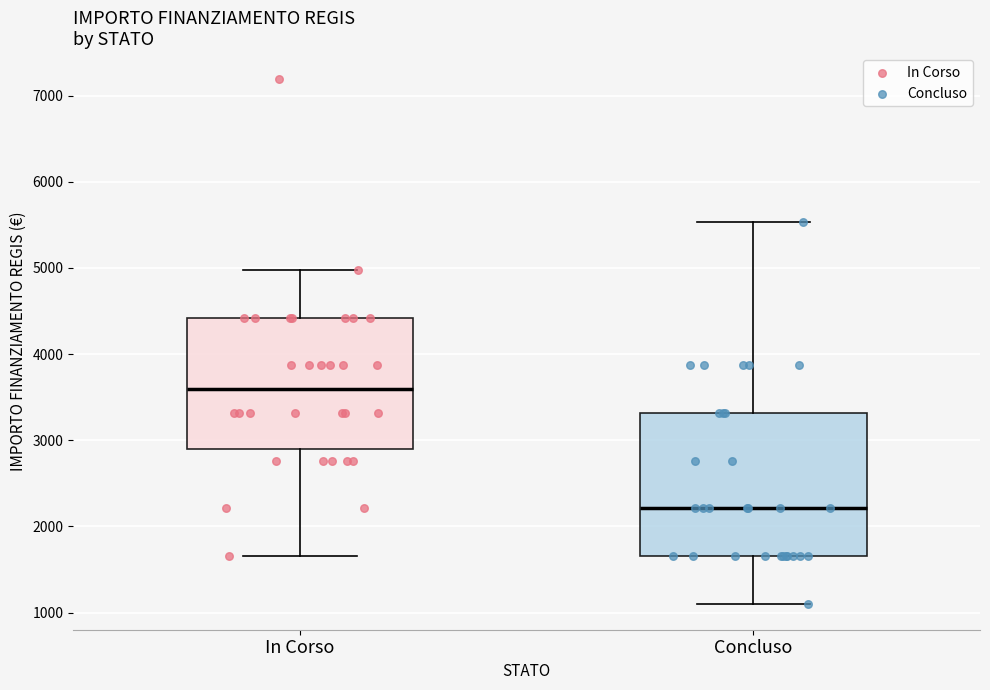

Which box has the lowest median line?

Concluso